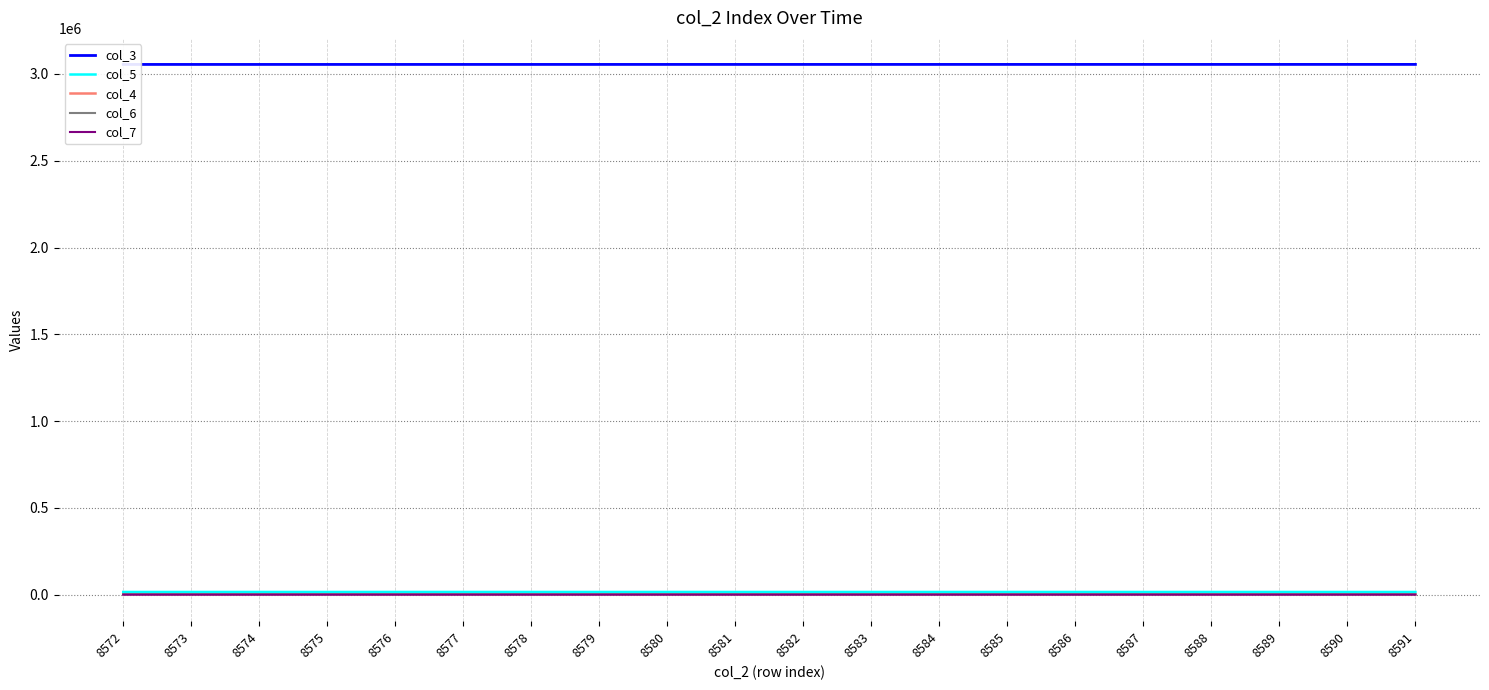

Between 8578 and 8580, which series saw the biggest shift?

col_4